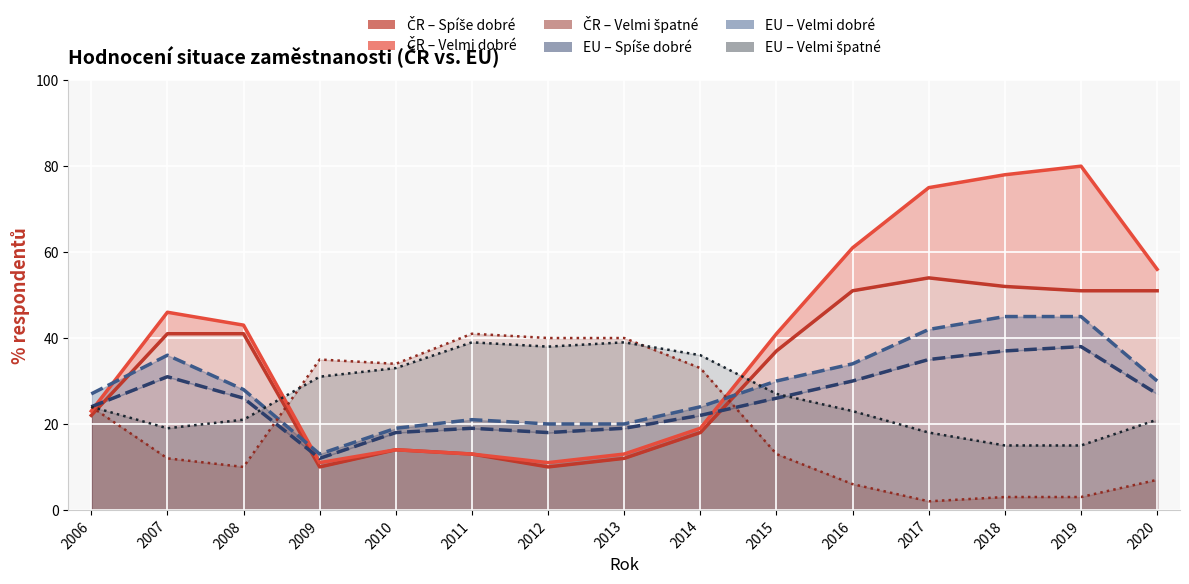

True or false: EU Velmi dobré and EU Spíše dobré cross at least once.

False